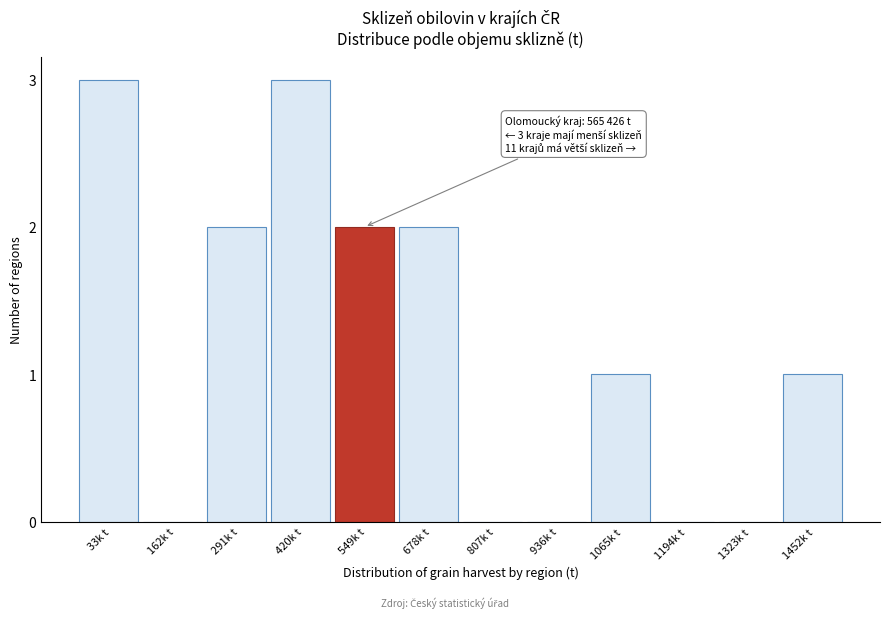

Reading left to right, extract all data points from this chart.

33k t=3	162k t=0	291k t=2	420k t=3	549k t=2	678k t=2	807k t=0	936k t=0	1065k t=1	1194k t=0	1323k t=0	1452k t=1